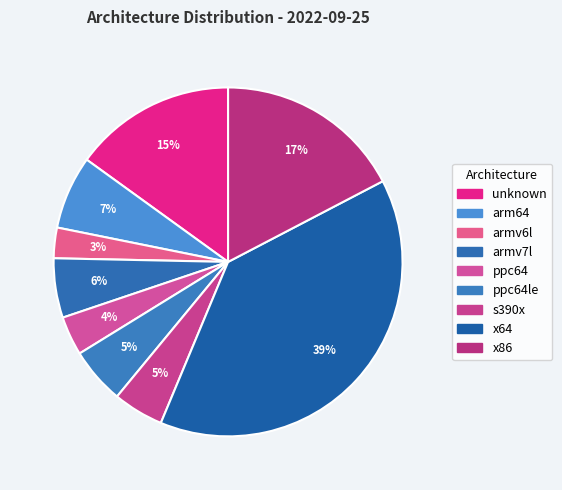

How many slices are in this pie chart?

9